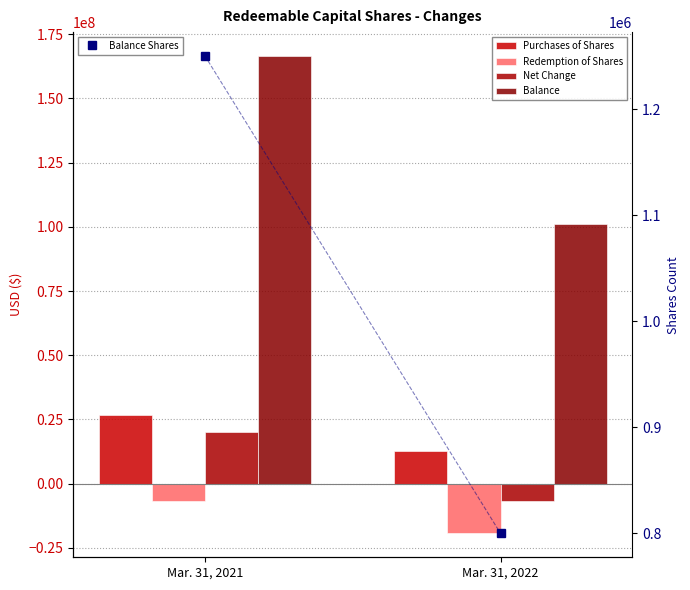

Reading left to right, what are all the values shown in this chart?

Purchases of Shares: Mar. 31, 2021=26758098	Mar. 31, 2022=12795078
Redemption of Shares: Mar. 31, 2021=-6580961	Mar. 31, 2022=-19338349
Net Change: Mar. 31, 2021=20177137	Mar. 31, 2022=-6543271
Balance: Mar. 31, 2021=166487120	Mar. 31, 2022=101277468
Balance Shares: Mar. 31, 2021=1250000	Mar. 31, 2022=800000